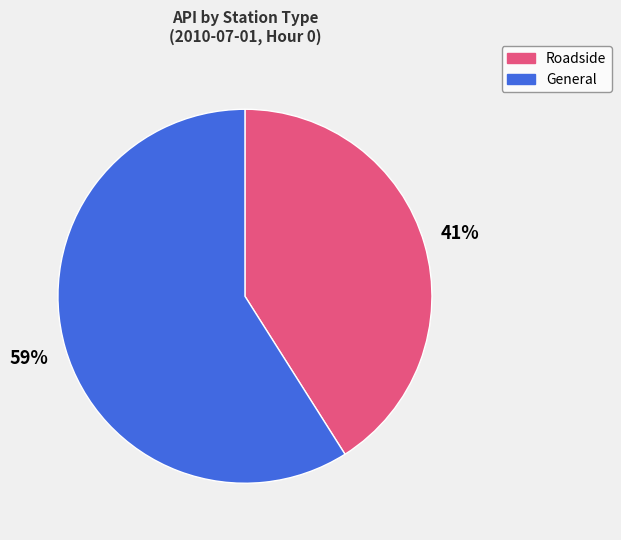

Does any single category account for the majority?

Yes